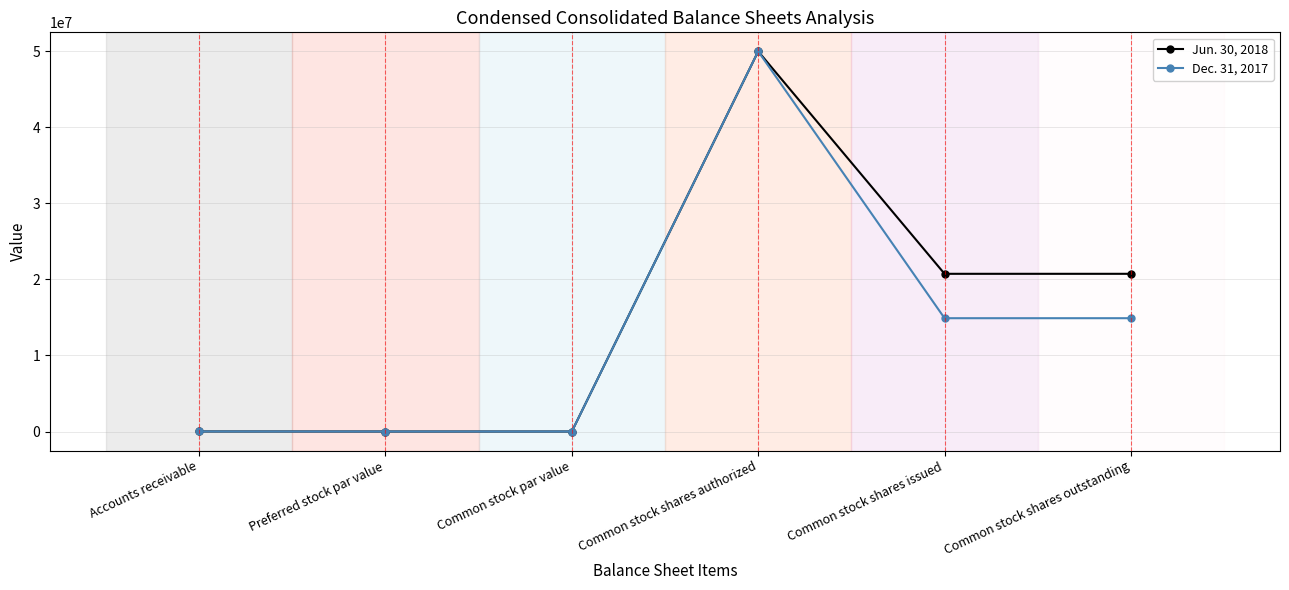

What value does the Dec. 31, 2017 series have at Common stock shares authorized?

50000000.0